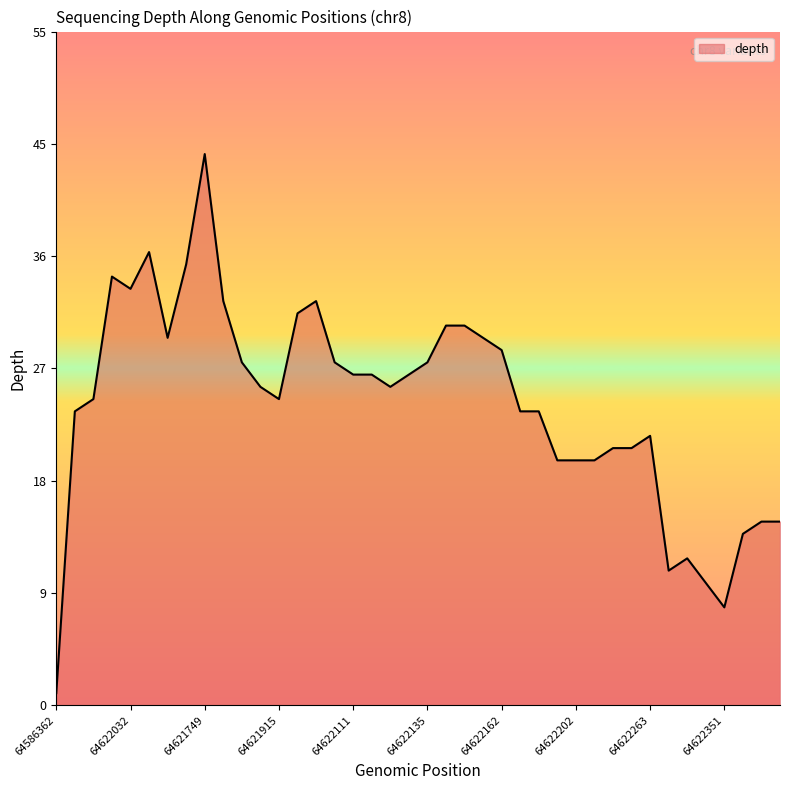

Is this an area chart (filled region under the line)?

Yes